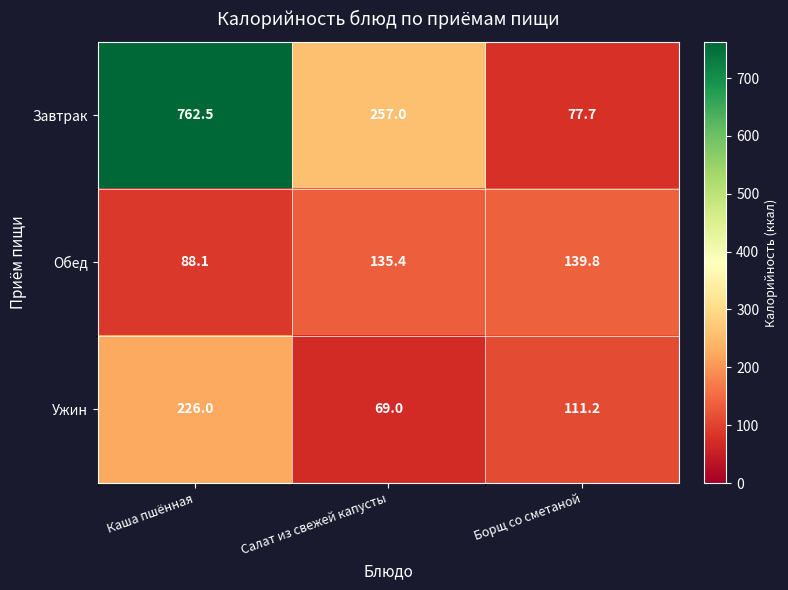

At which category is the sum across all series the highest?

Каша пшённая